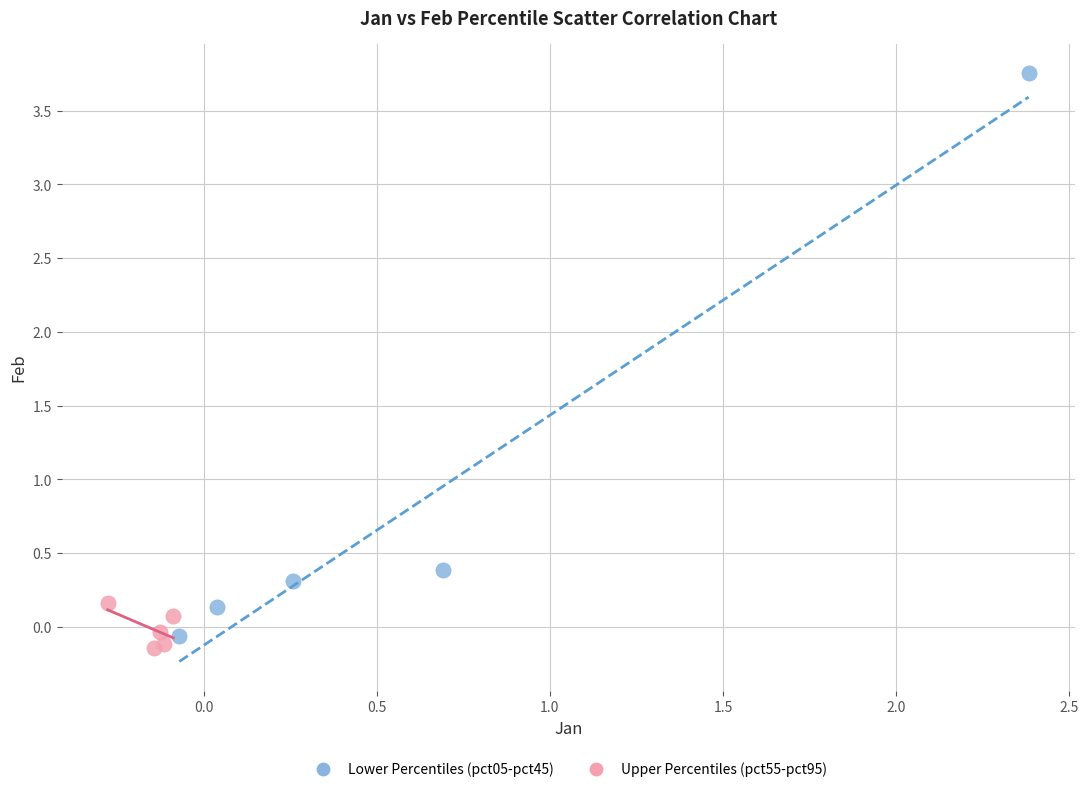

Which series reaches the maximum Y coordinate?

Lower Percentiles (pct05-pct45)